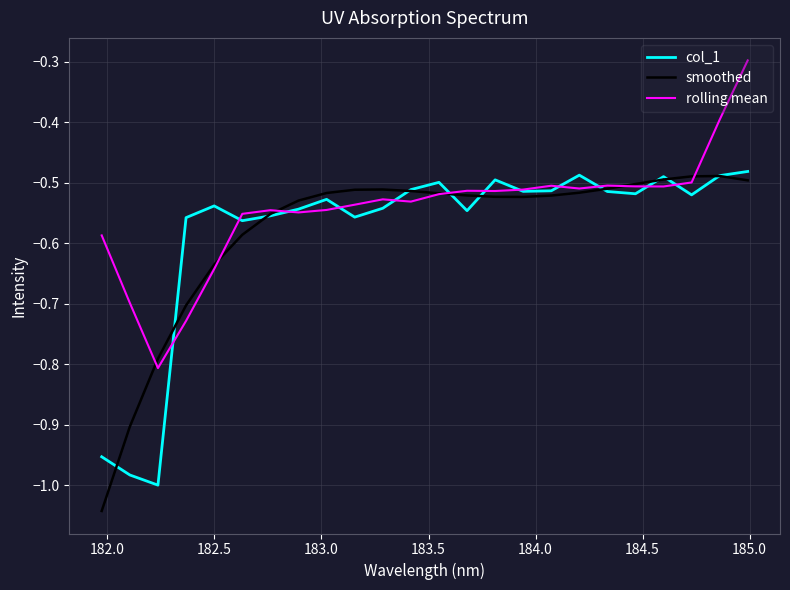

What is the maximum value shown in the chart?

-0.3